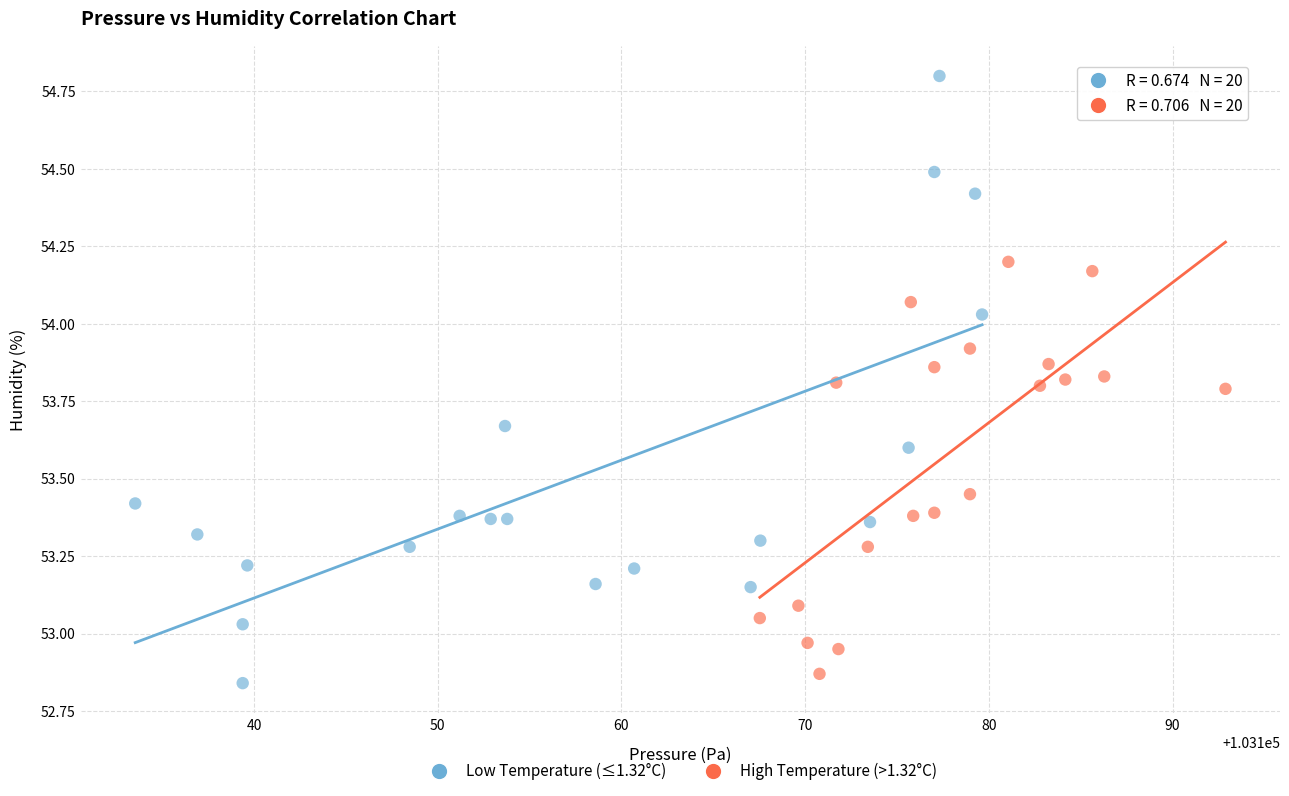

Which series contains the highest Y value?

Low Temperature (≤1.32°C)